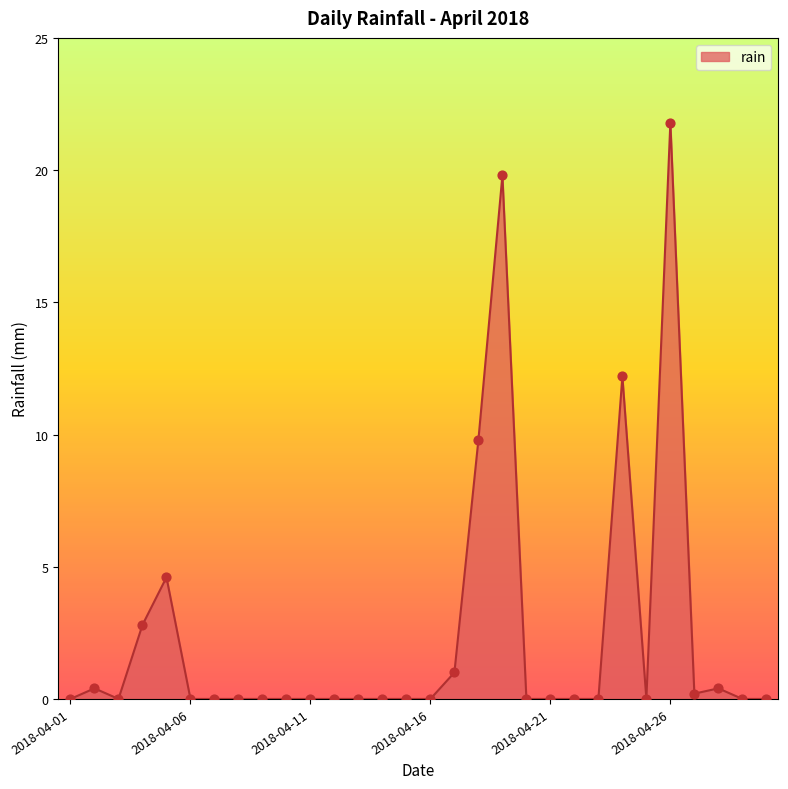

What is the maximum value shown in the chart?

21.8